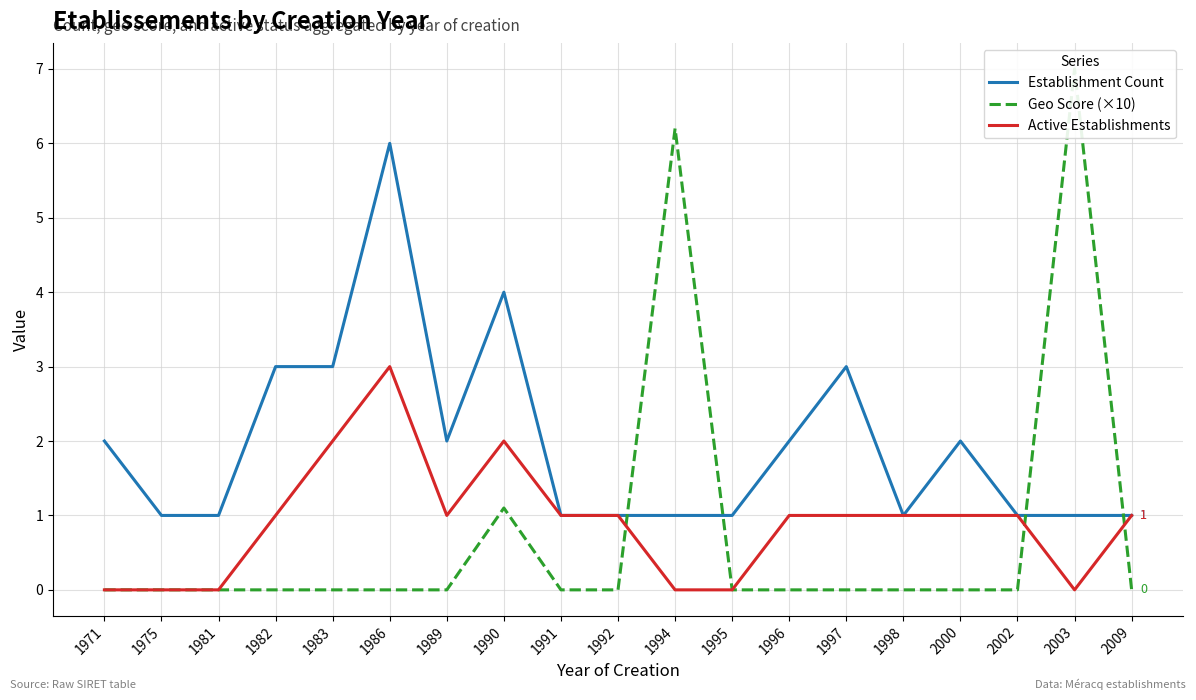

How many positive values does the Active Establishments series have?

13